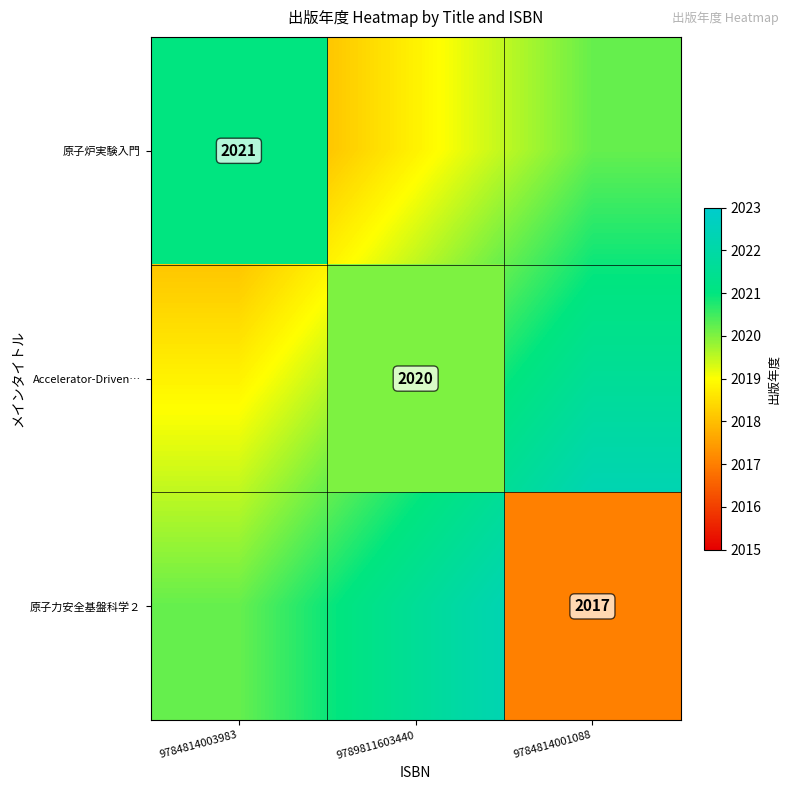

Rank the categories by 原子力安全基盤科学２ value from highest to lowest.

9784814003983, 9789811603440, 9784814001088